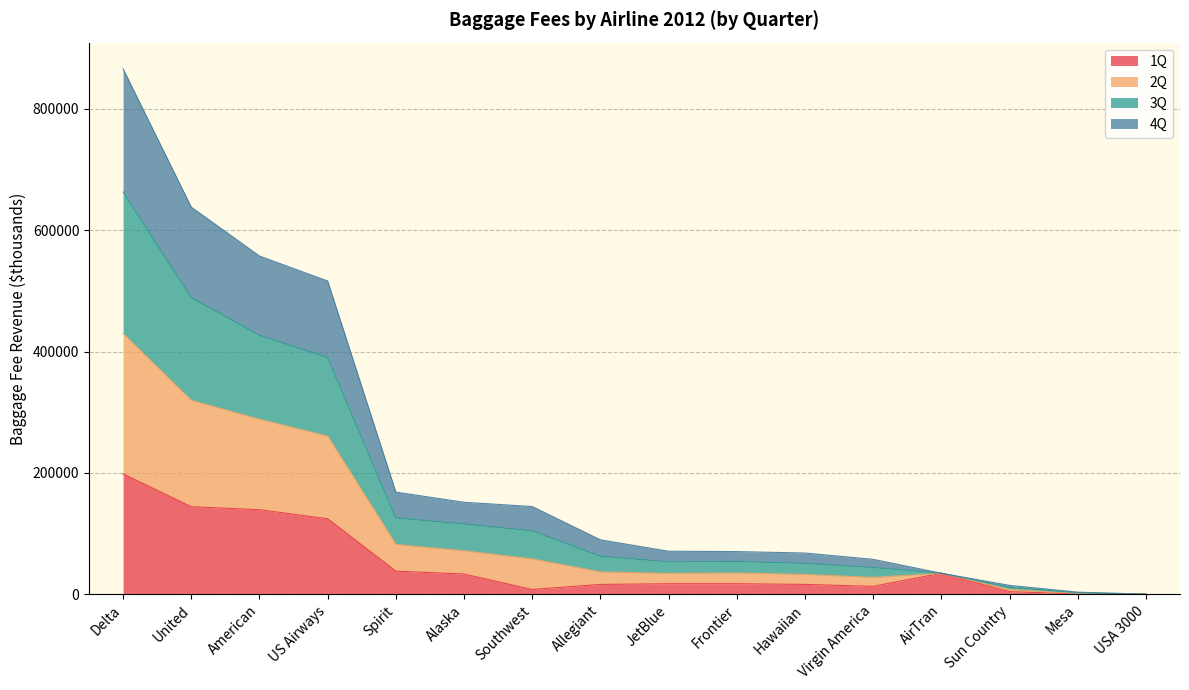

At which category does the chart reach its peak across all series?

Delta